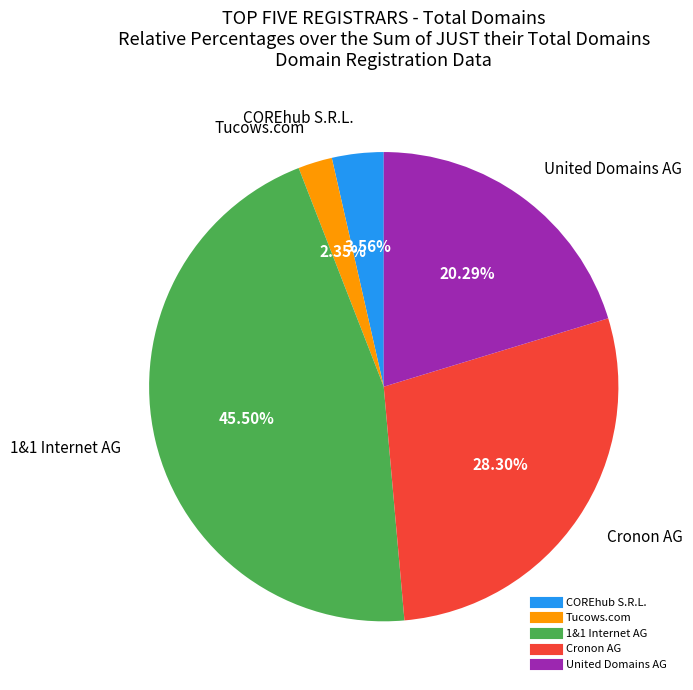

Which has a higher value, 1&1 Internet AG or Cronon AG?

1&1 Internet AG